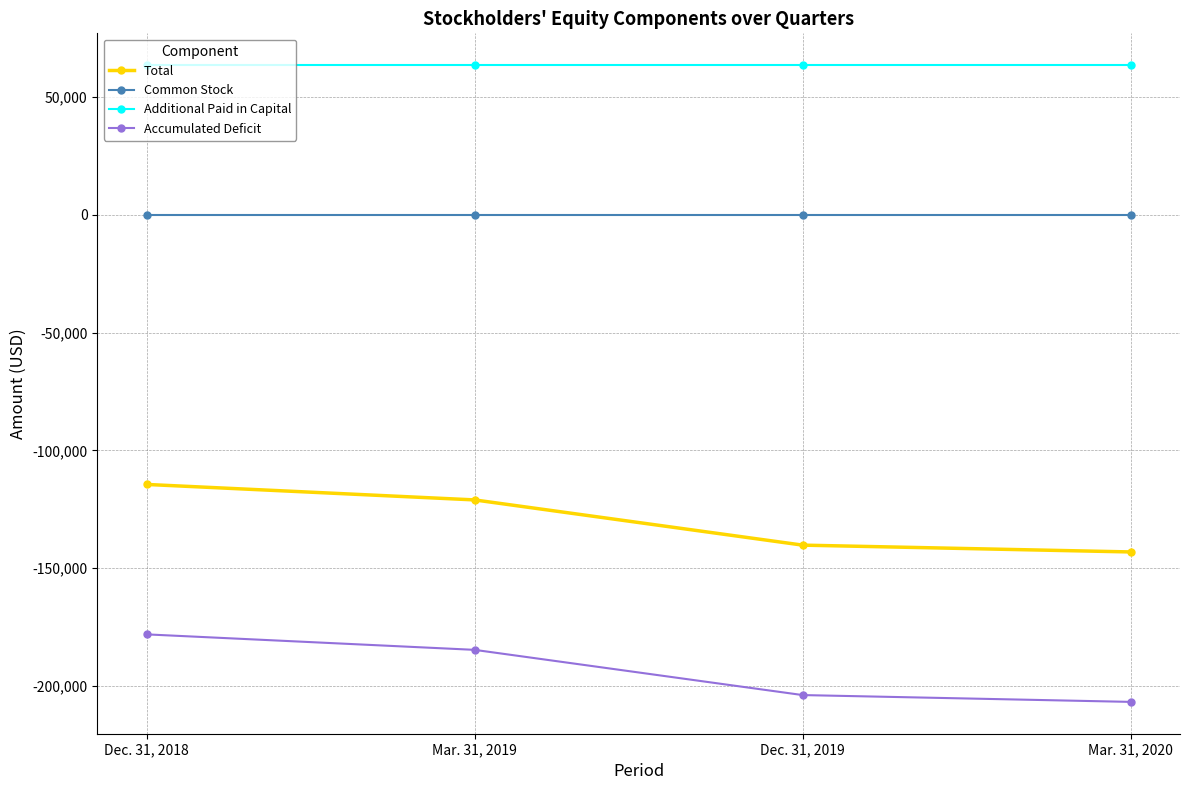

The value of Additional Paid in Capital at Dec. 31, 2018 is 82757. True or false?

False